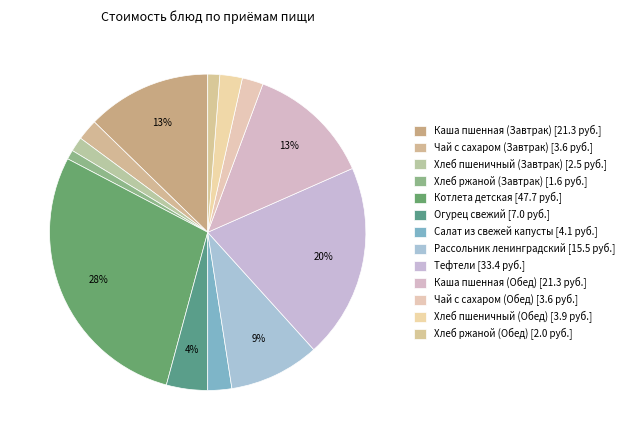

Which has a higher value, Тефтели or Каша пшенная (Обед)?

Тефтели